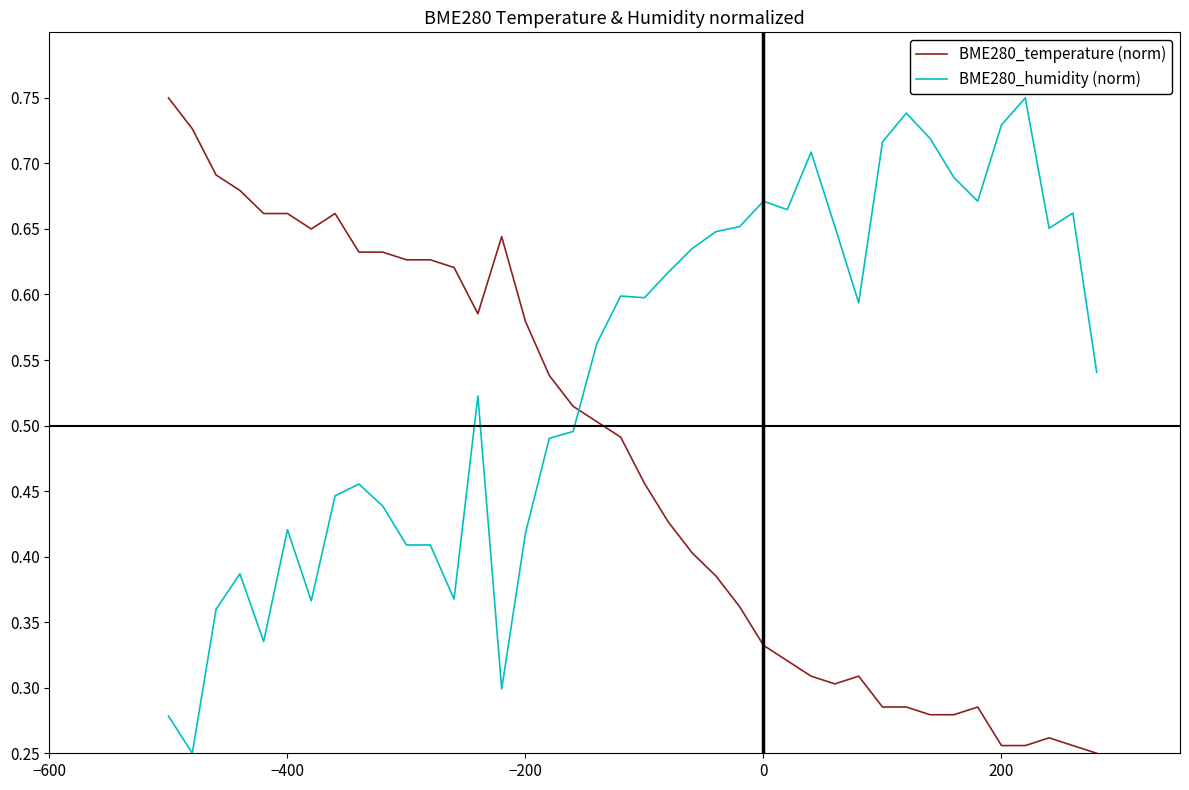

Which series has the largest total across all categories?

BME280_humidity (norm)